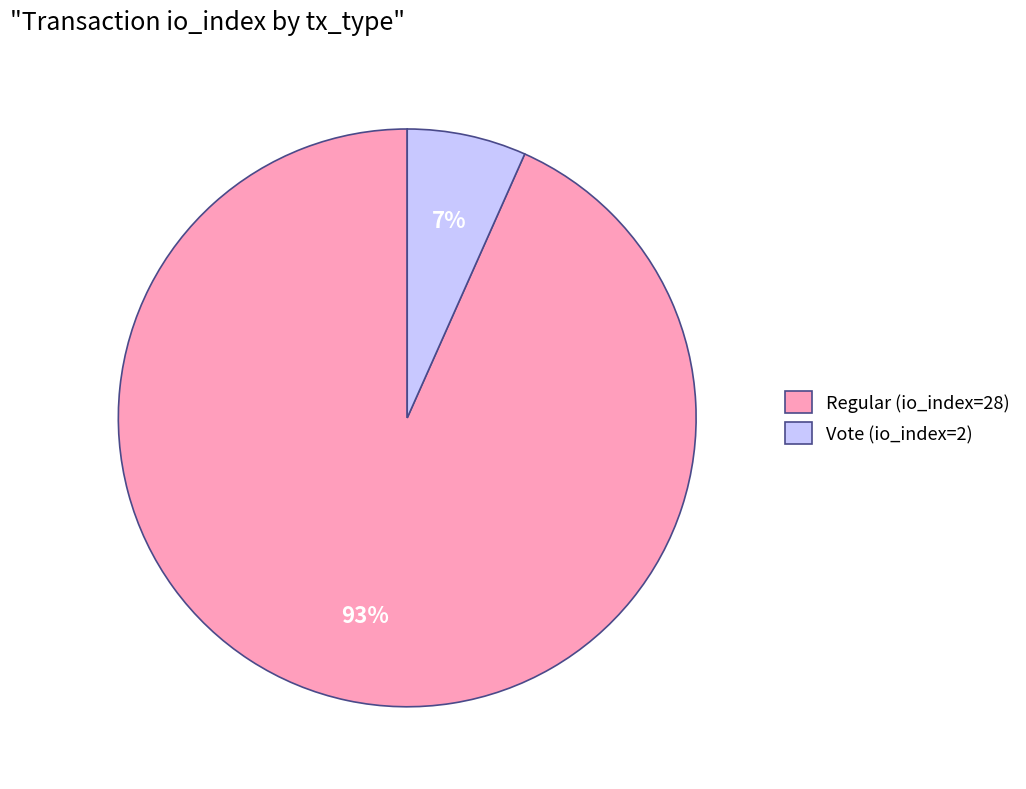

Rank the categories by value from lowest to highest.

Vote (io_index=2), Regular (io_index=28)